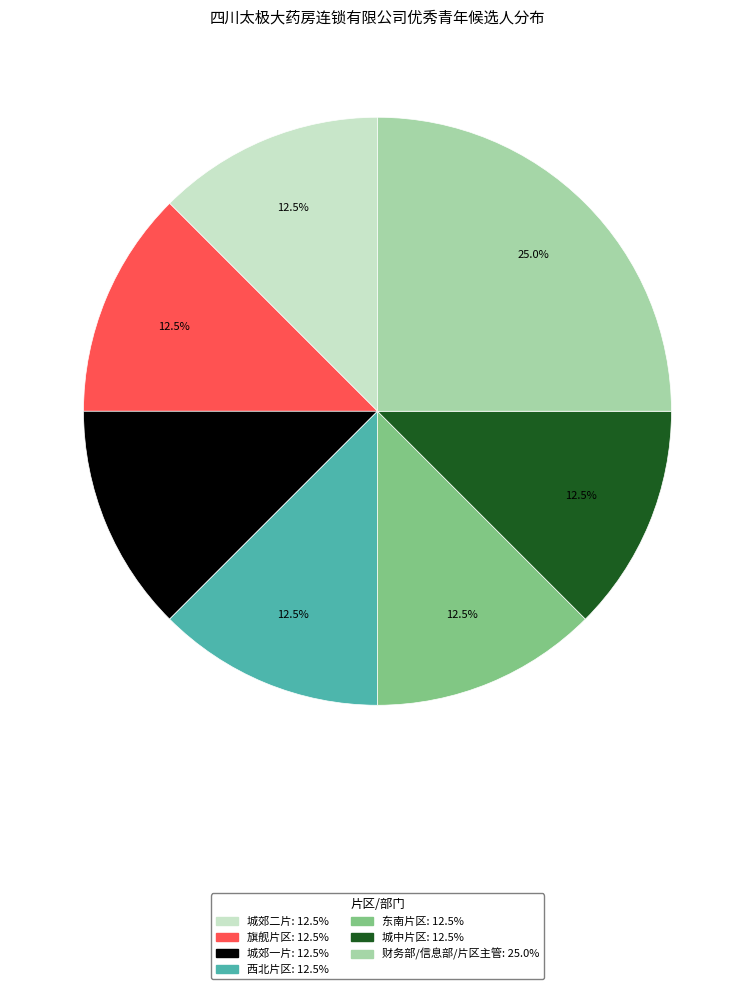

What is the ratio of the value at 东南片区 to the value at 城郊二片?

1.0